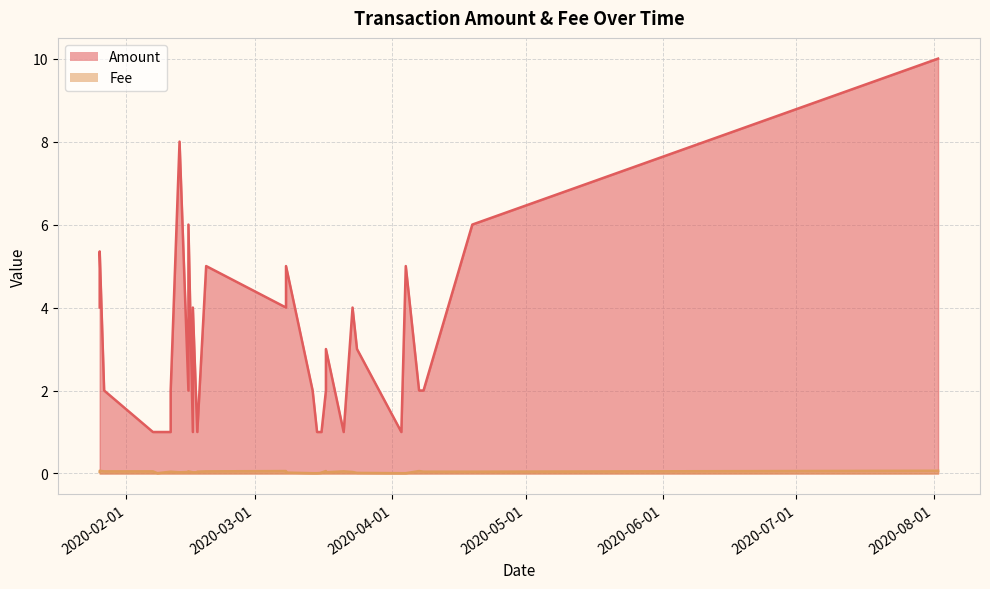

Which series has the largest total across all categories?

Amount